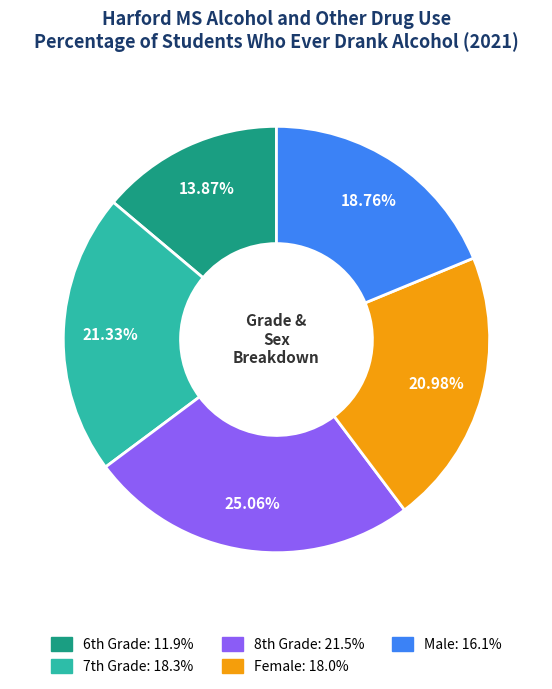

Does any single category account for the majority?

No